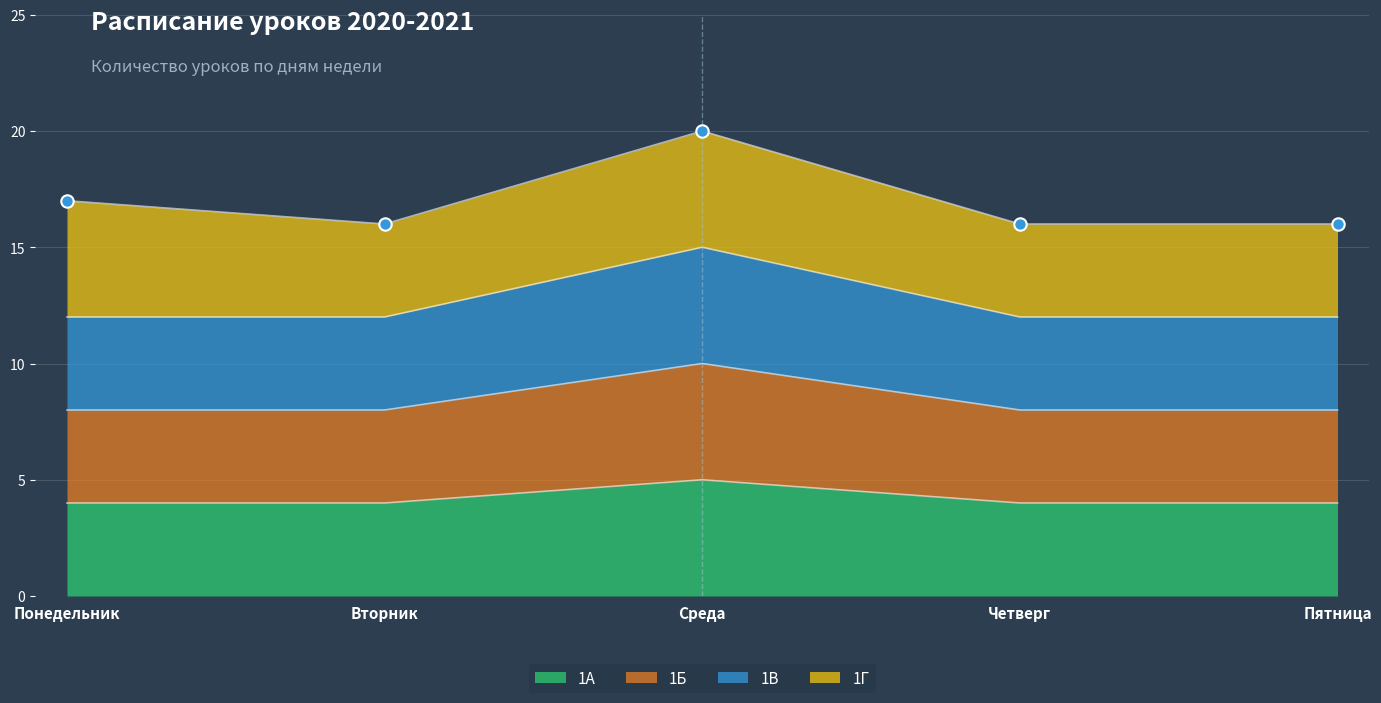

Is the value of 1Б at Четверг greater than the value of 1В at Понедельник?

No